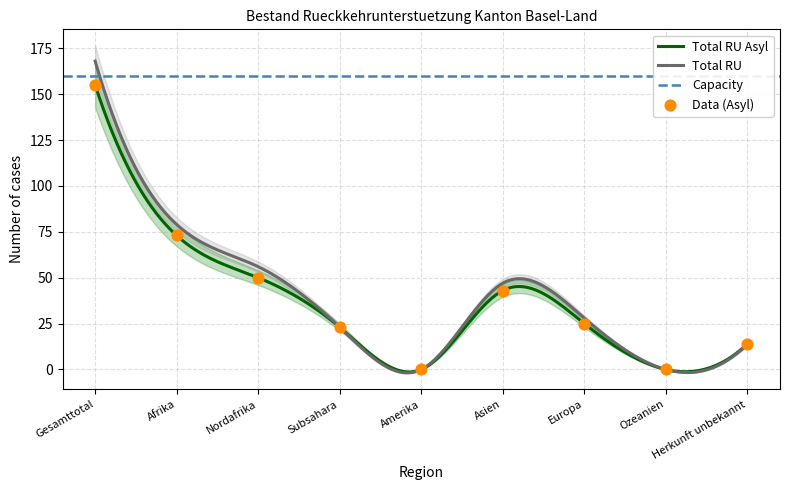

Which series reaches the maximum Y coordinate?

Total RU